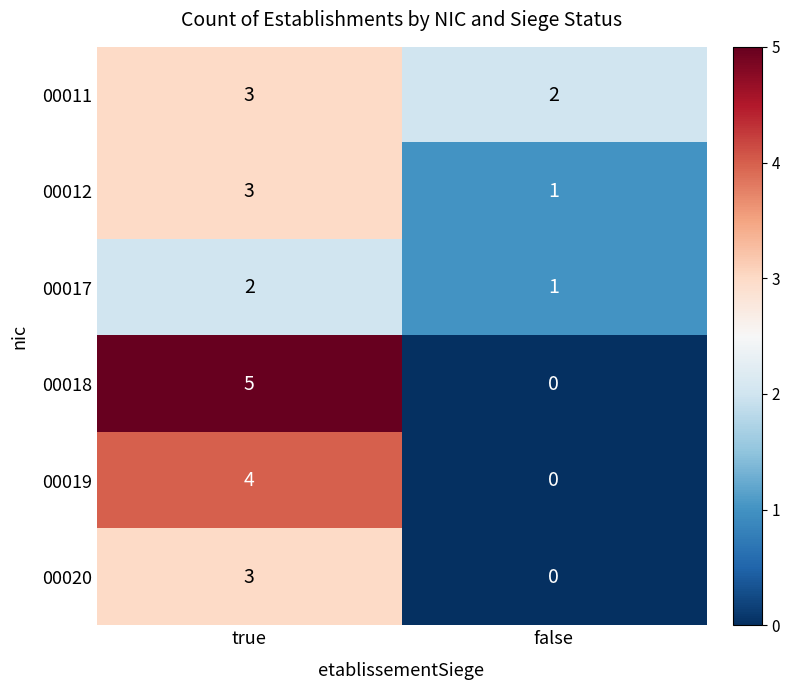

Reading left to right, list all the values displayed in this chart.

00011: true=3	false=2
00012: true=3	false=1
00017: true=2	false=1
00018: true=5	false=0
00019: true=4	false=0
00020: true=3	false=0